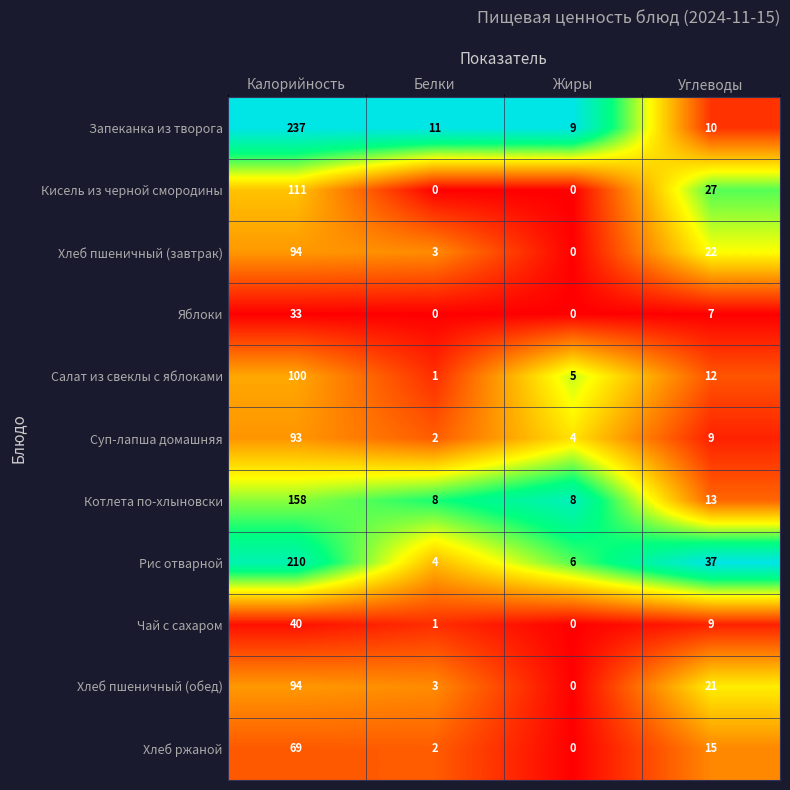

Count the Кисель из черной смородины values in the range 0 to 111.

4